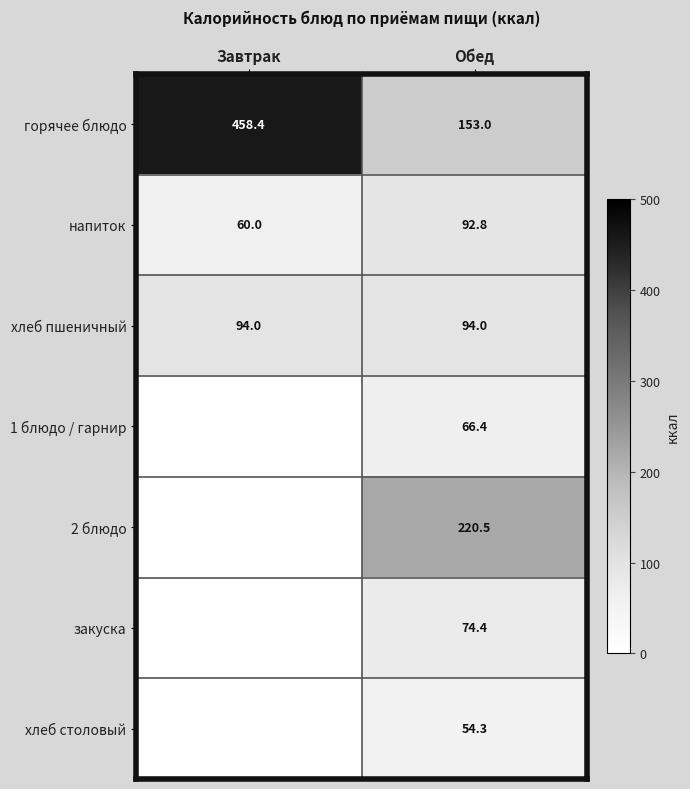

How many data points in горячее блюдо are less than 458?

1